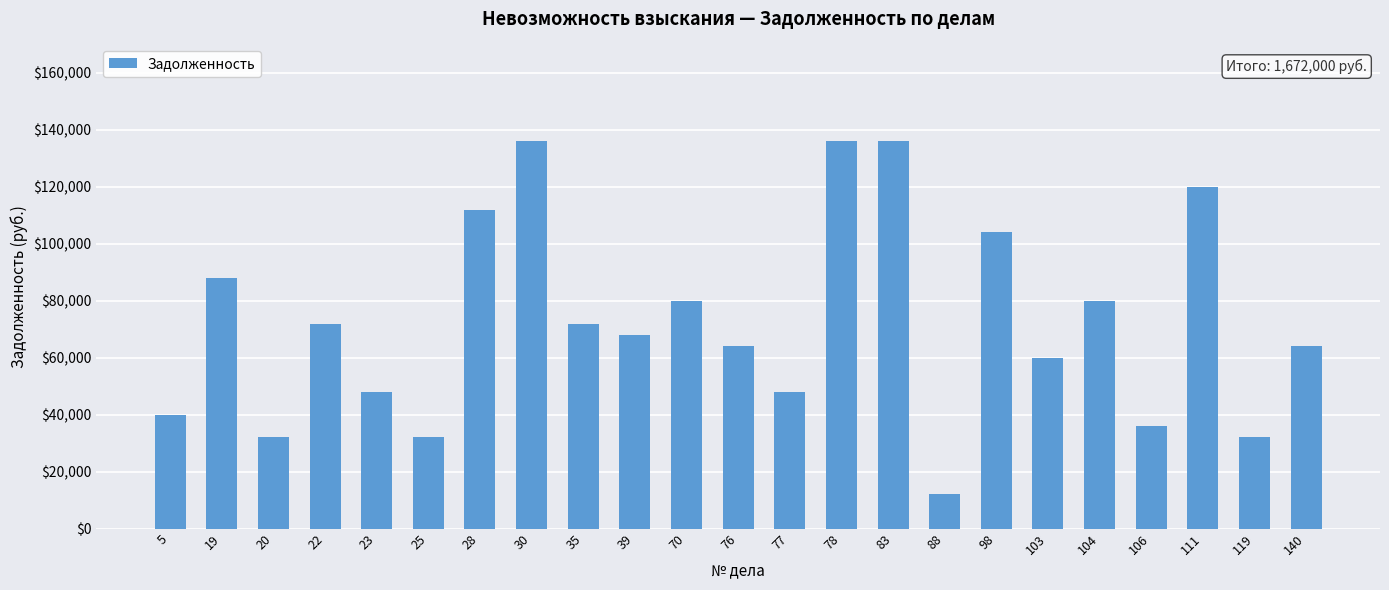

How many bars are there in total?

23